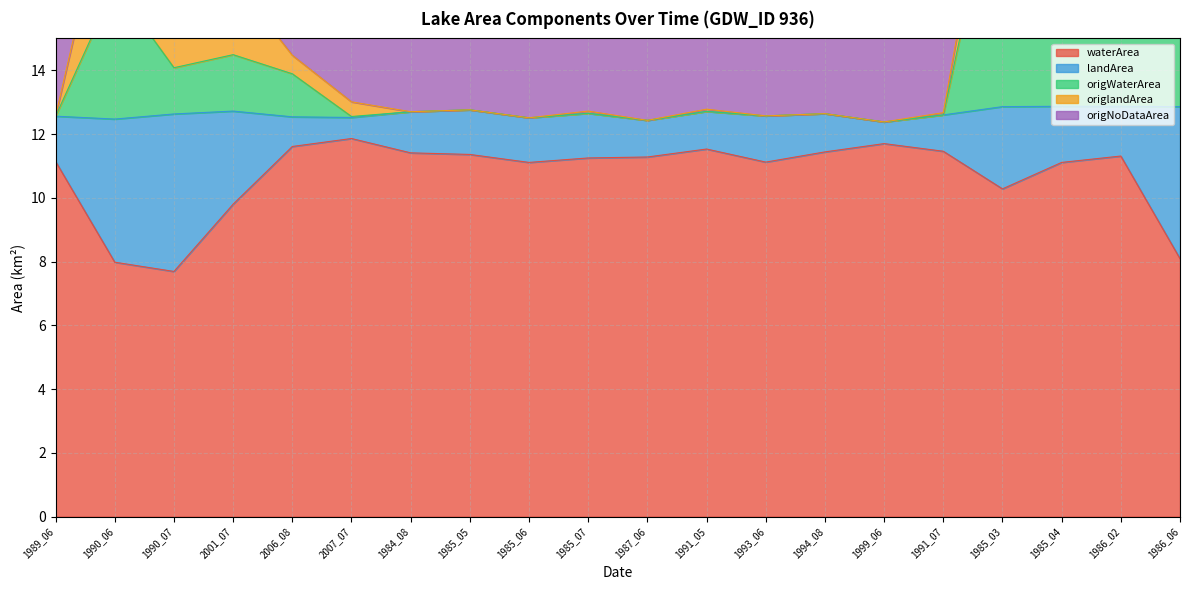

What is the difference between the second highest and second lowest values in the origNoDataArea series?

12.0